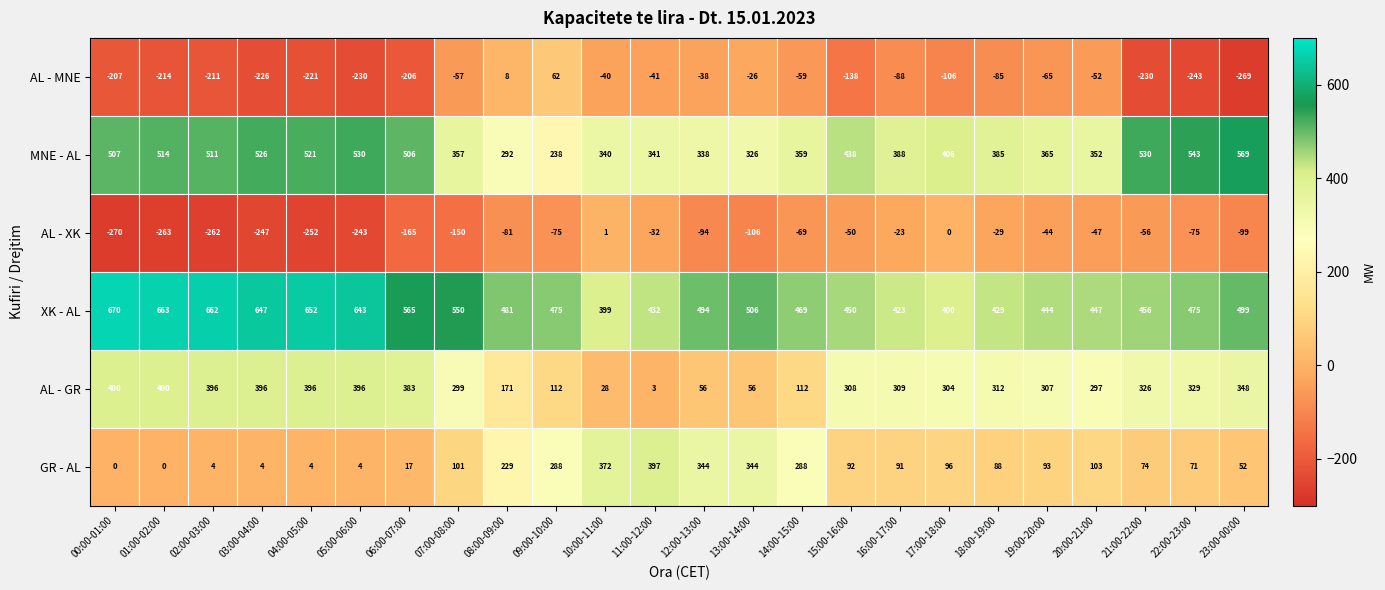

What is the spread (max minus min) of values at 07:00-08:00?

700